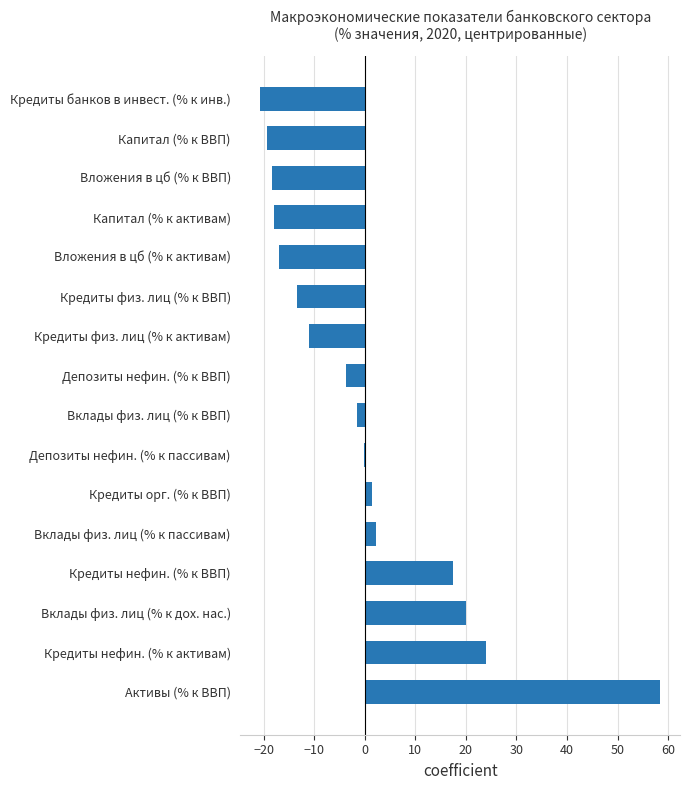

What is the sum of the values at Кредиты нефин. (% к ВВП) and Вложения в цб (% к ВВП)?

-1.0